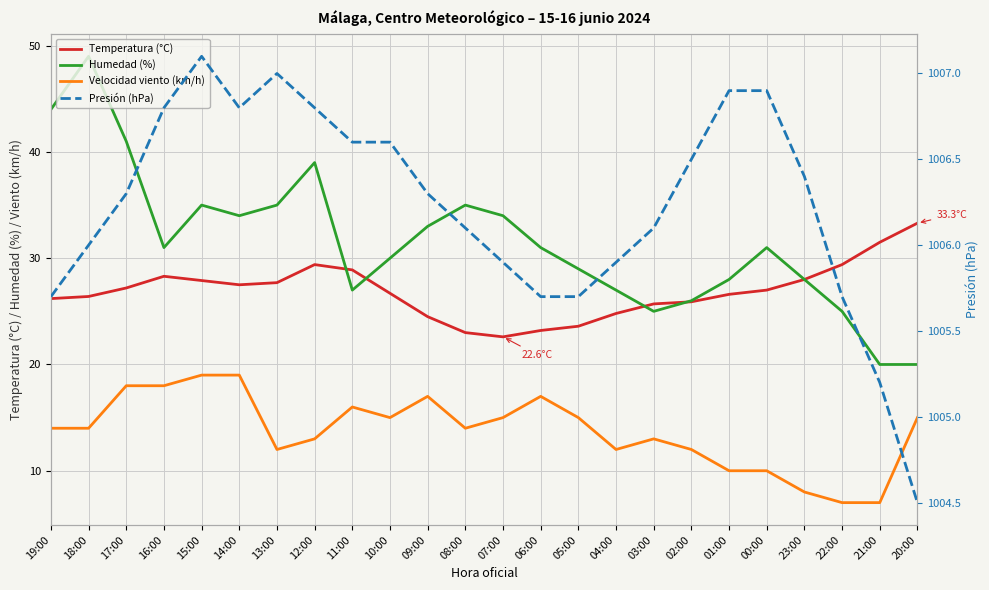

At which label is Velocidad viento (km/h) closest to 13?

12:00